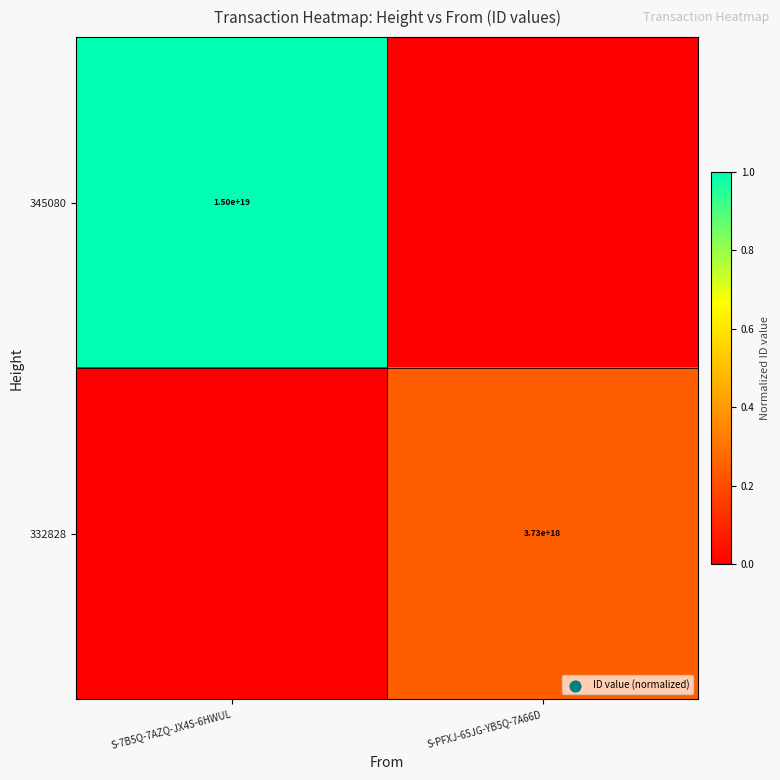

Count the number of categories in the chart.

2